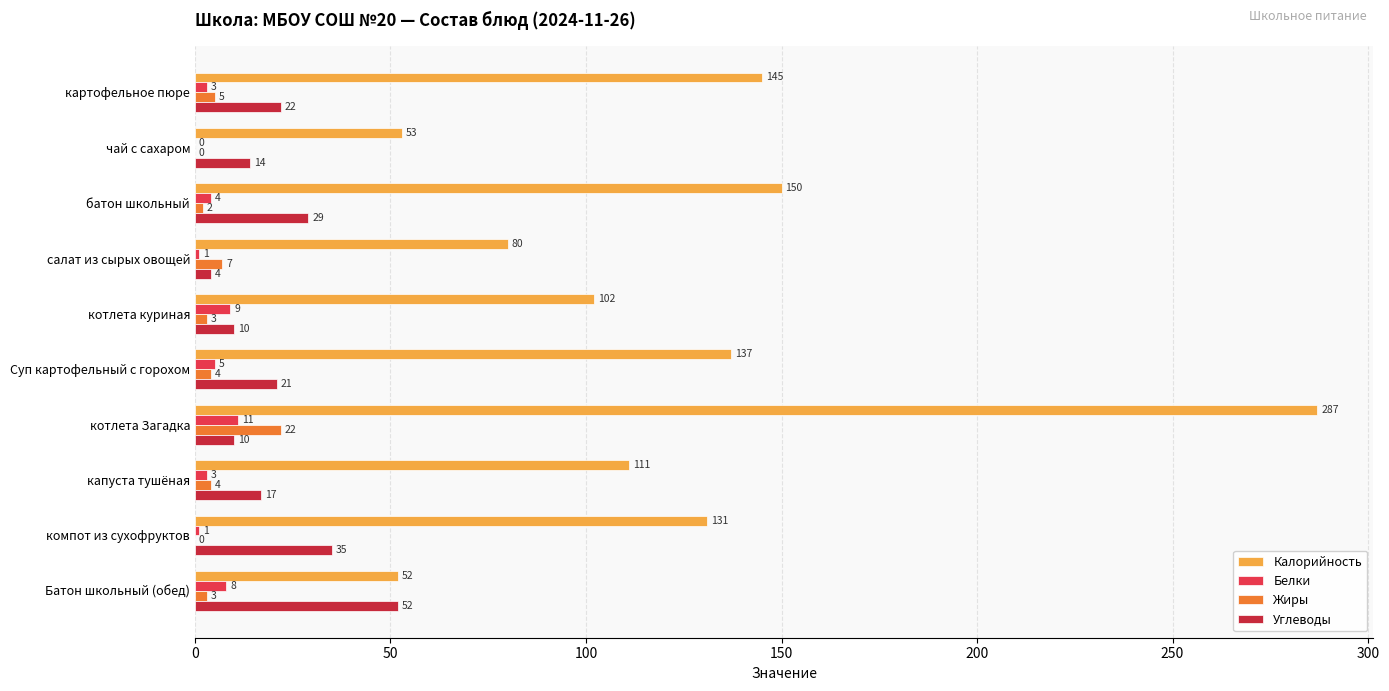

True or false: Углеводы has a value of 10 at котлета Загадка.

True